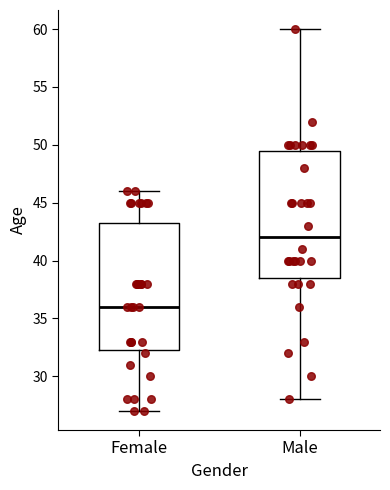

Which box's median line is the lowest?

Female